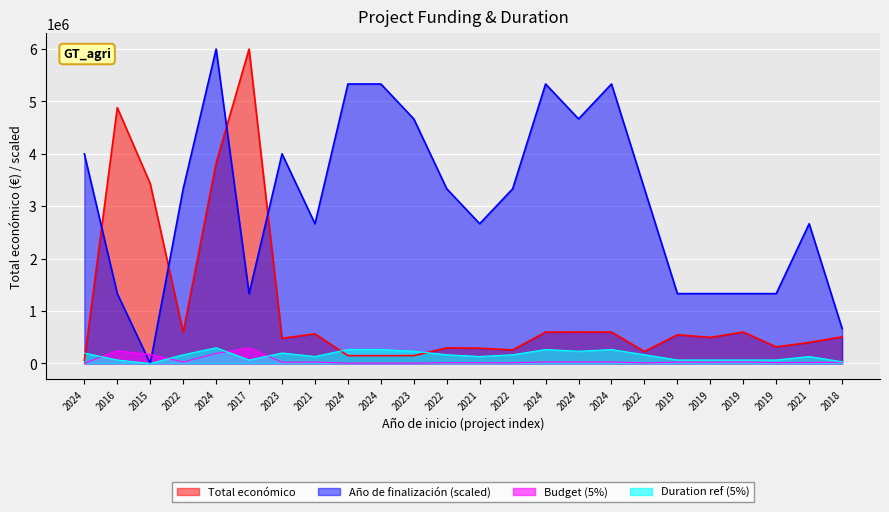

Which category has the highest value across all series?

2017